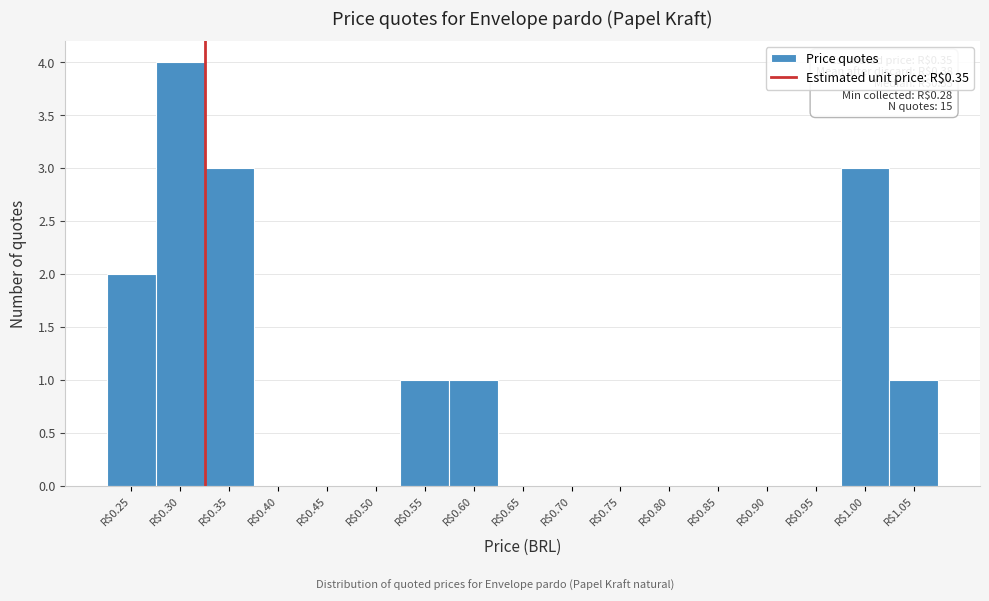

True or false: the data shows -2 at R$0.90.

False